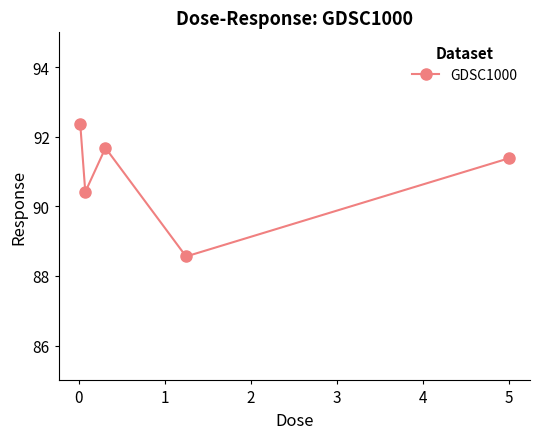

What is the difference between the maximum and second lowest values?

2.0